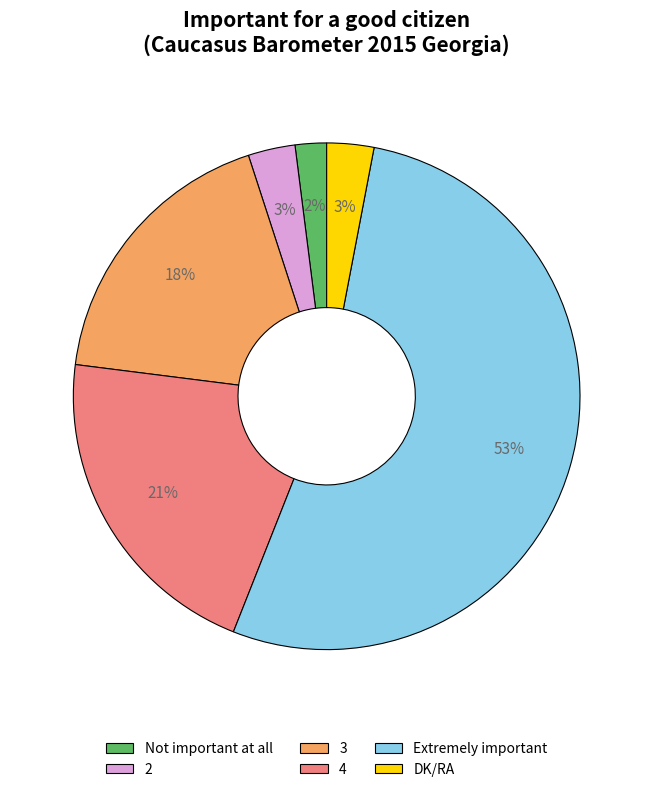

Which category has the smallest portion of the pie?

Not important at all